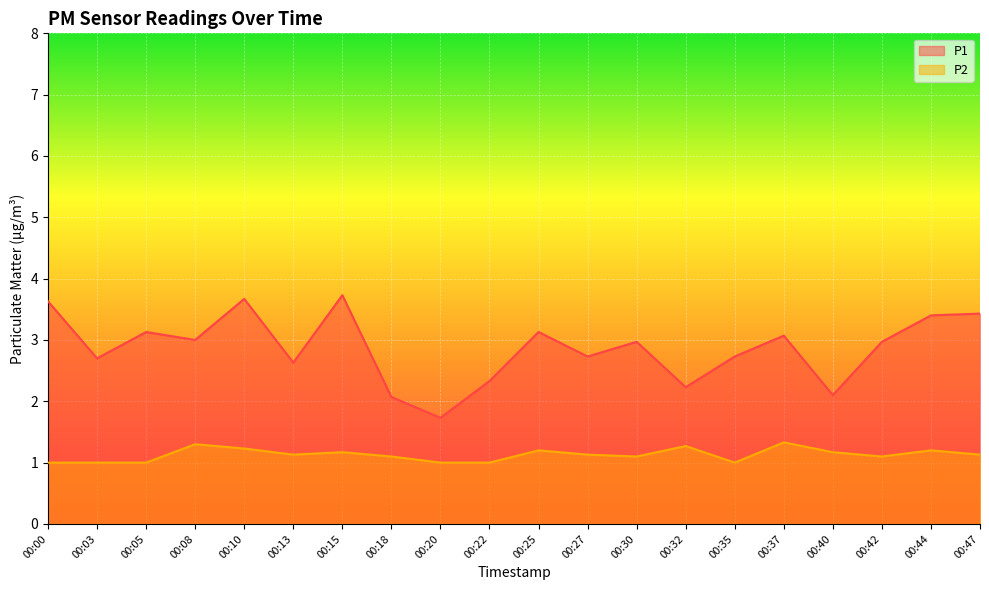

Which category has the lowest value in the P2 series?

00:00